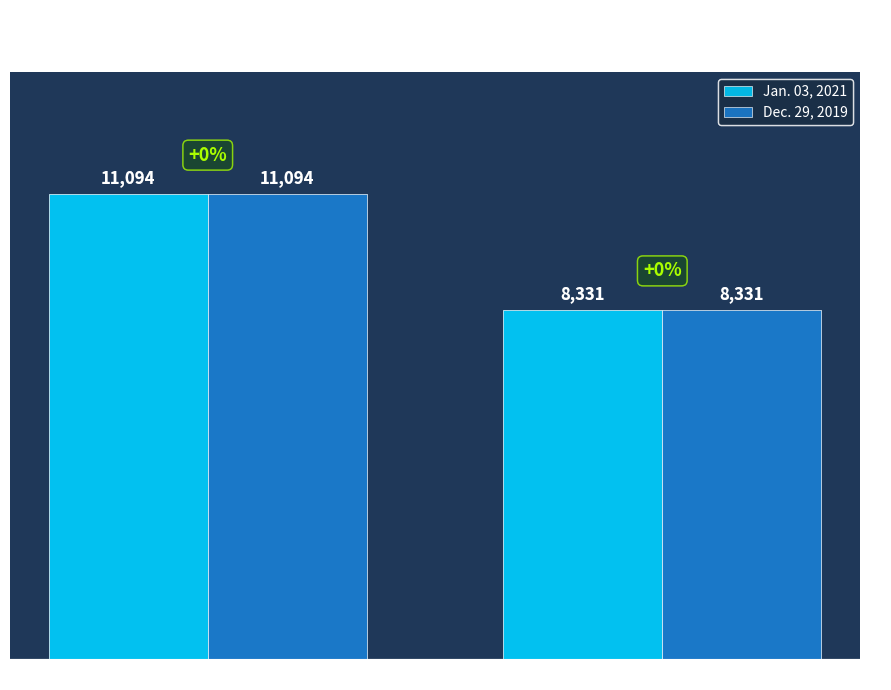

At how many categories does at least one series exceed 9517?

1